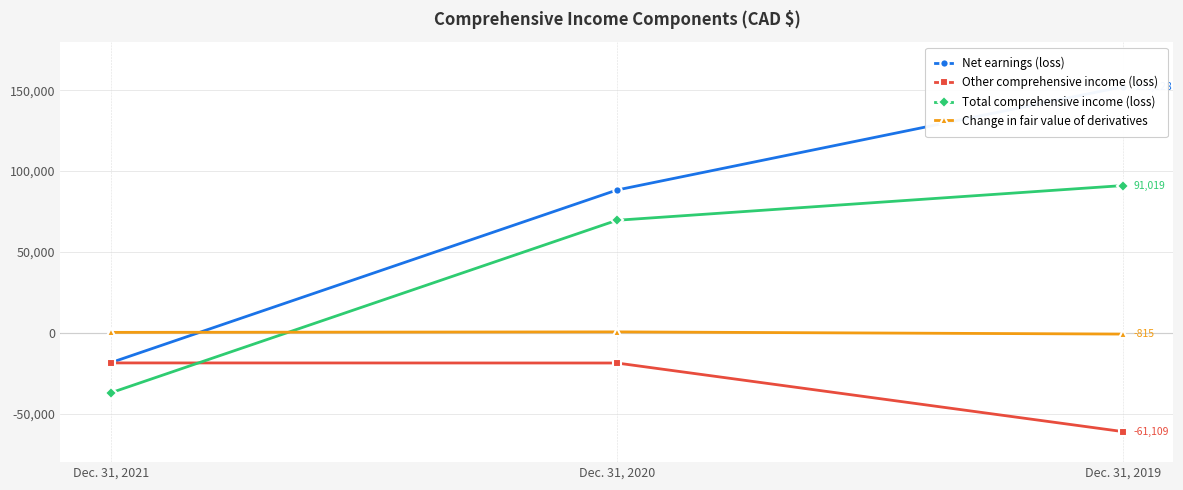

Is the value of Total comprehensive income (loss) at Dec. 31, 2019 greater than the value of Other comprehensive income (loss) at Dec. 31, 2019?

Yes